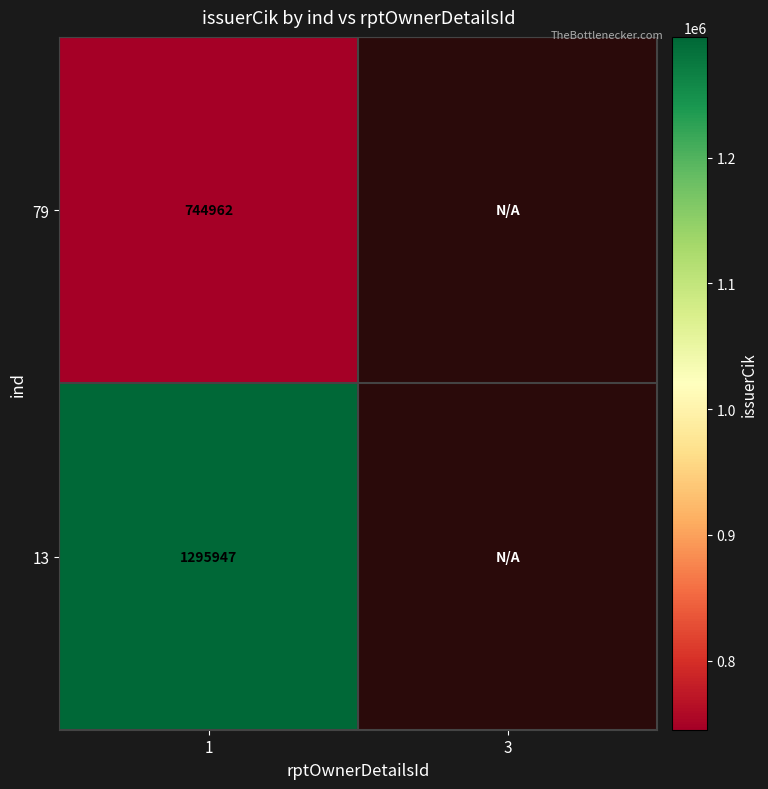

What is the total value across all series at 1?

2040909